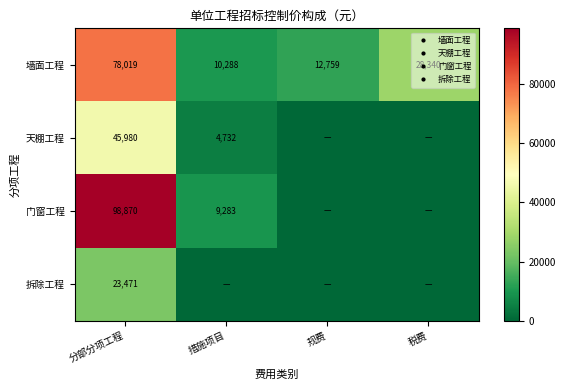

Rank the series by their average value, from highest to lowest.

墙面工程, 门窗工程, 天棚工程, 拆除工程